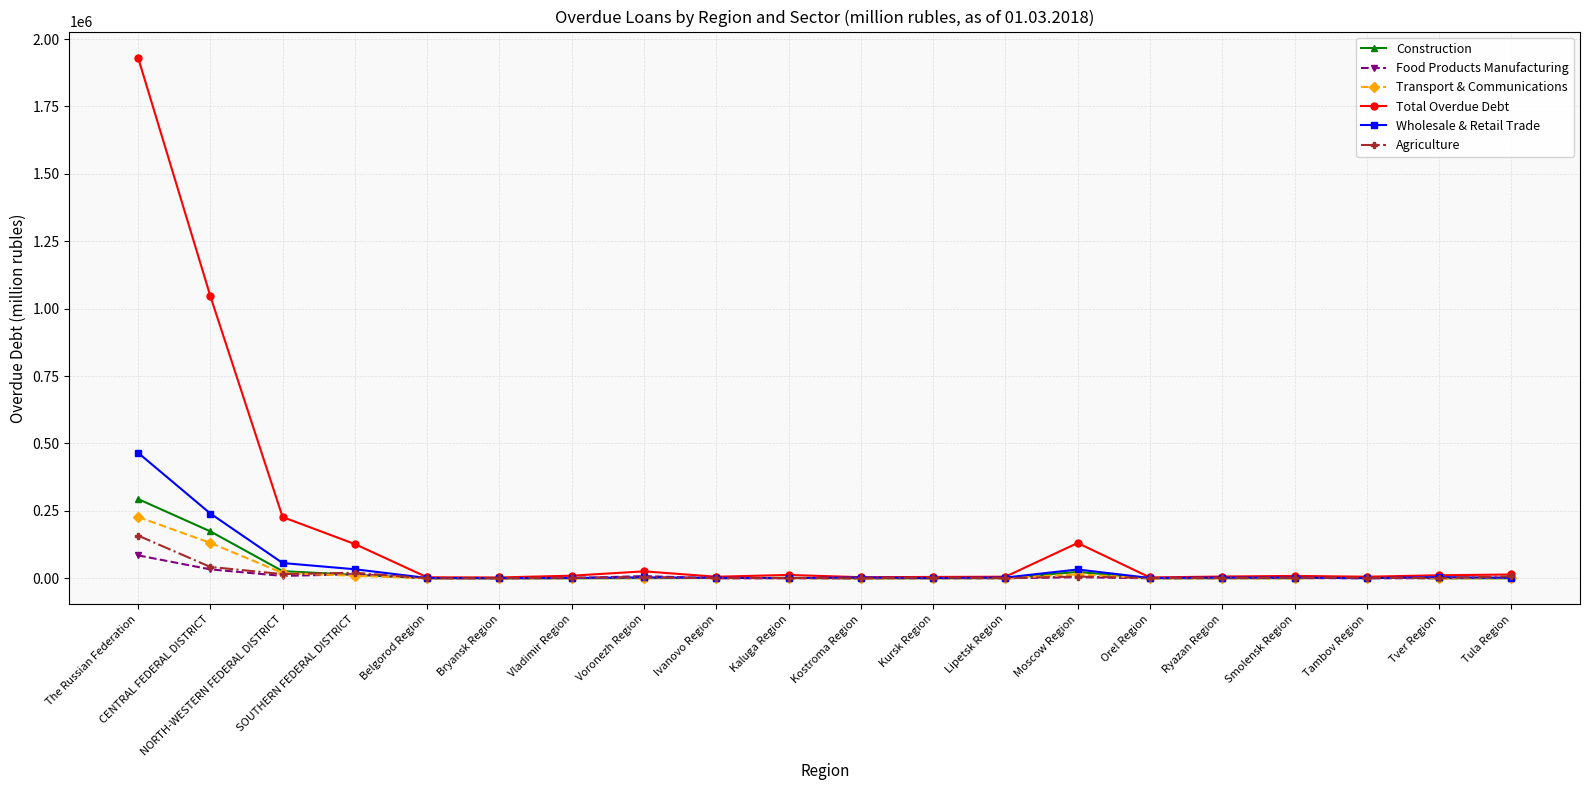

The Agriculture series shows 683 at Lipetsk Region. True or false?

True